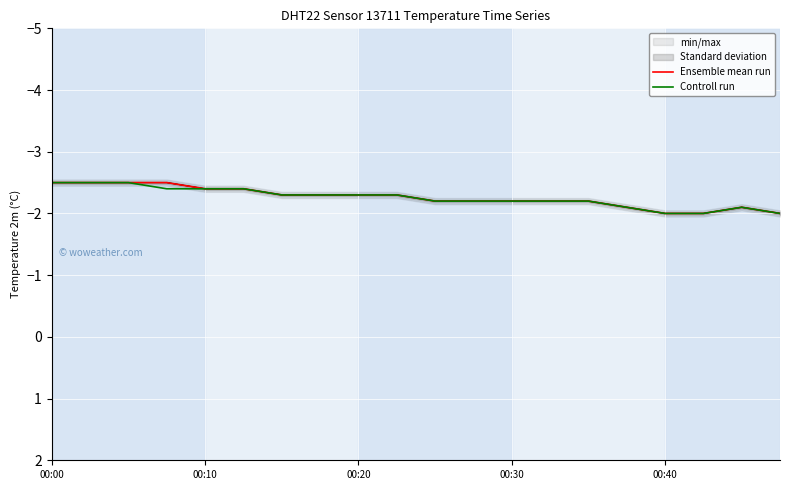

What is the lowest value of the Controll run series?

-2.5